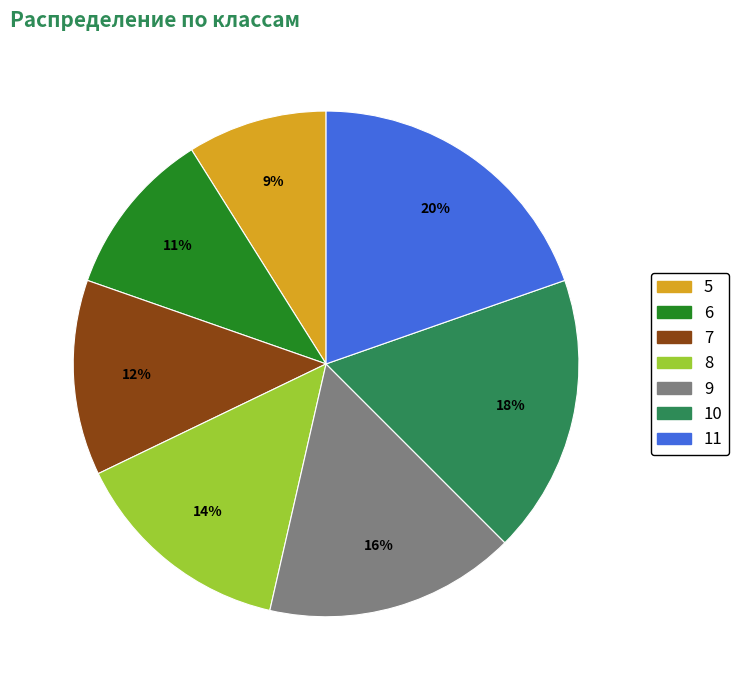

What percentage is the 11 slice, to the nearest percent?

20%